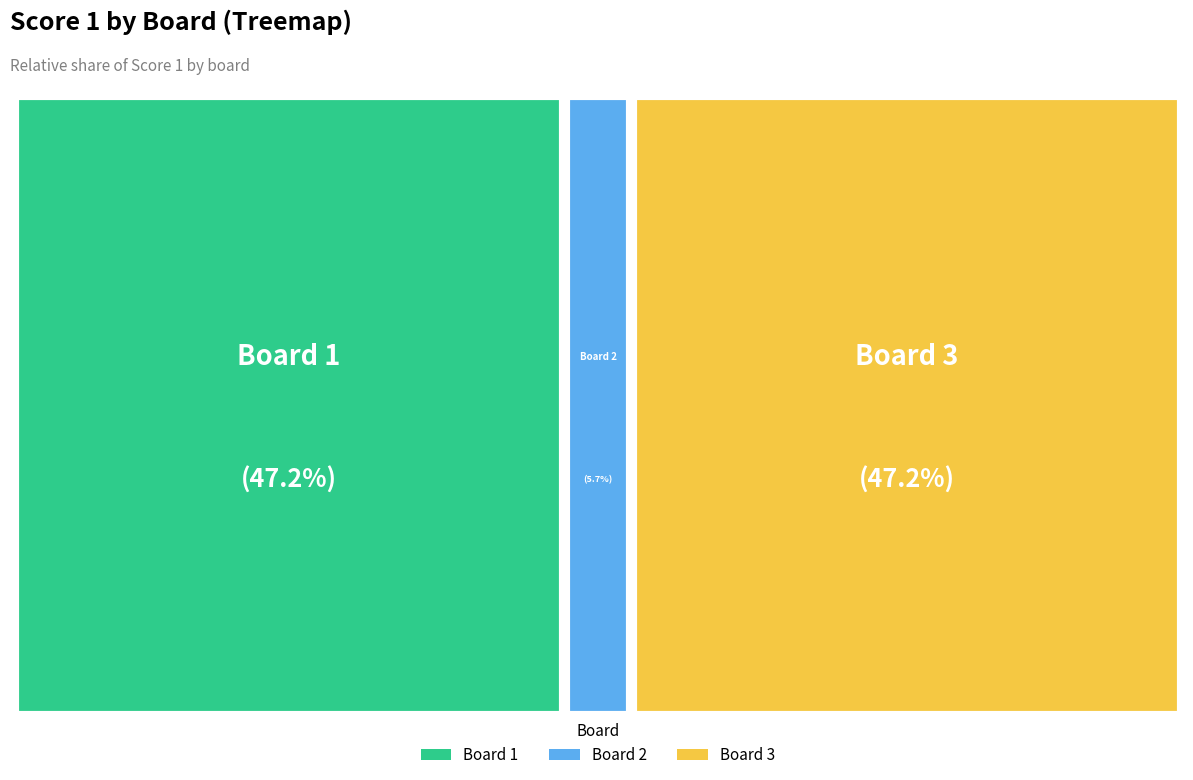

Rank the categories by value from highest to lowest.

Board 1, Board 3, Board 2